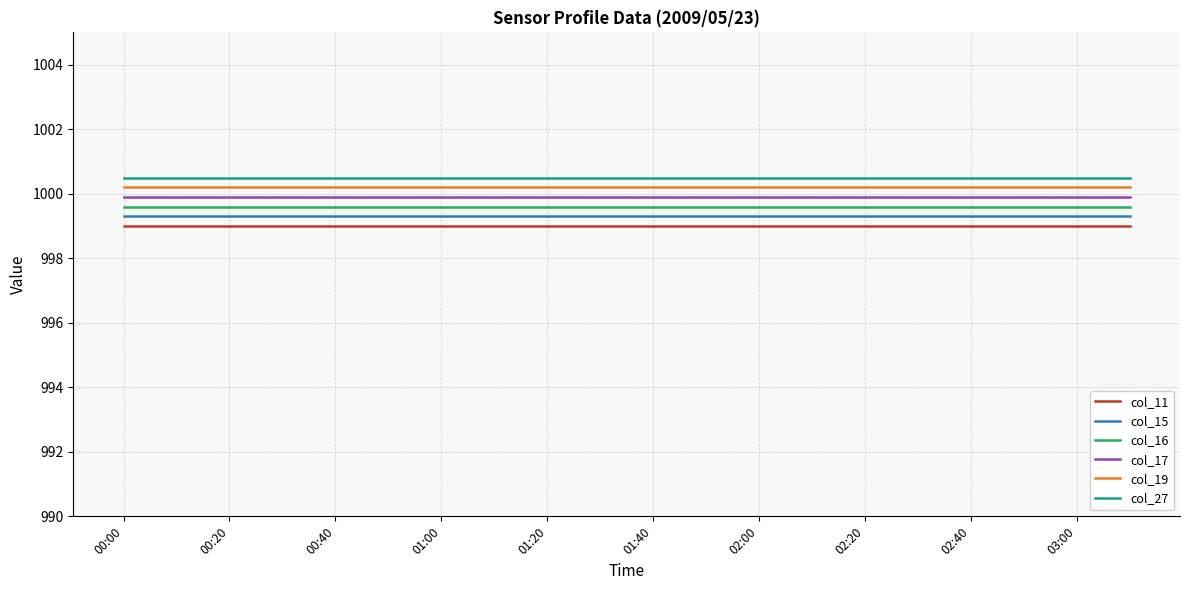

What is the smallest value displayed?

999.0